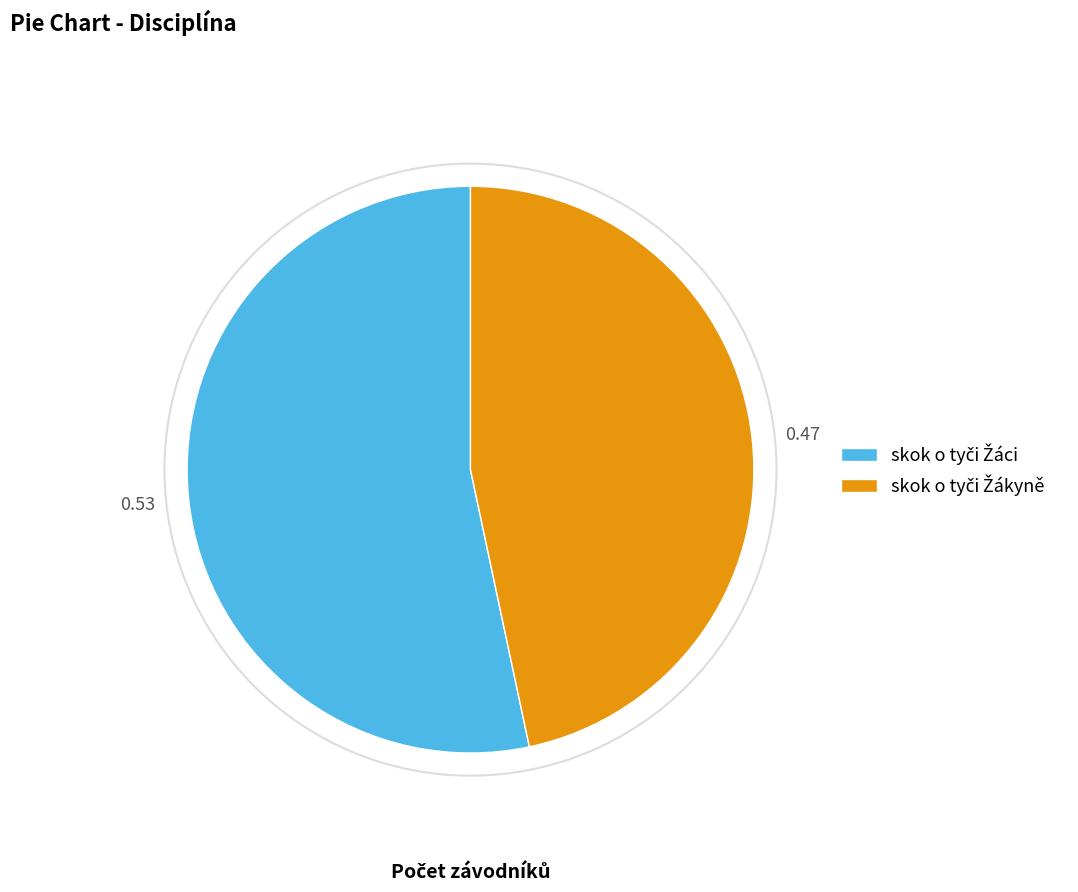

Does any single category account for the majority?

Yes